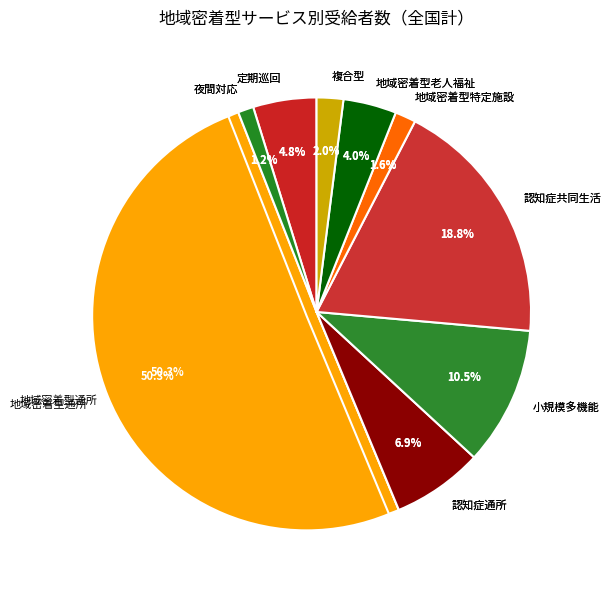

To the nearest percent, what is the average slice percentage?

11%